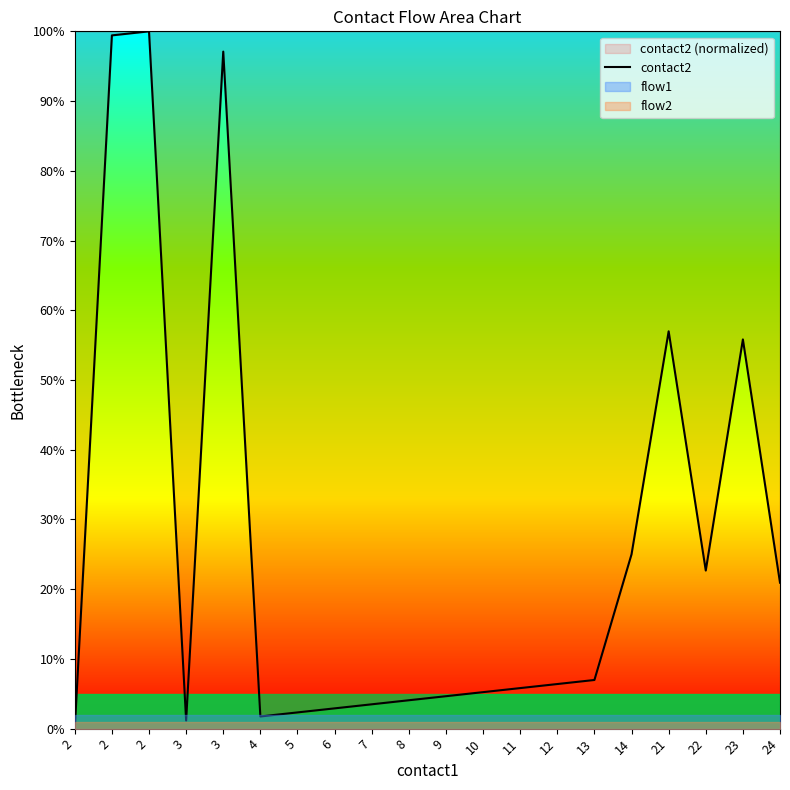

How many interior local valleys (lower than both neighbors) does the data have?

3